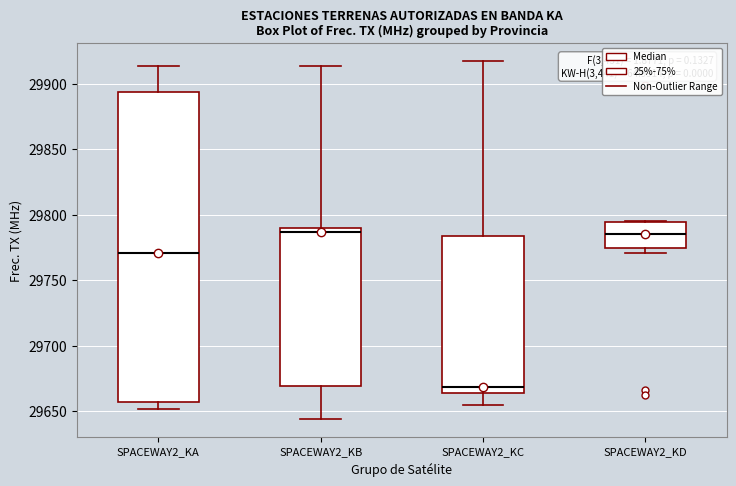

Where does the median line of the box for SPACEWAY2_KD sit on the y-axis? The values are not printed on the chart, so give them approximately, as read against the axis.

29785